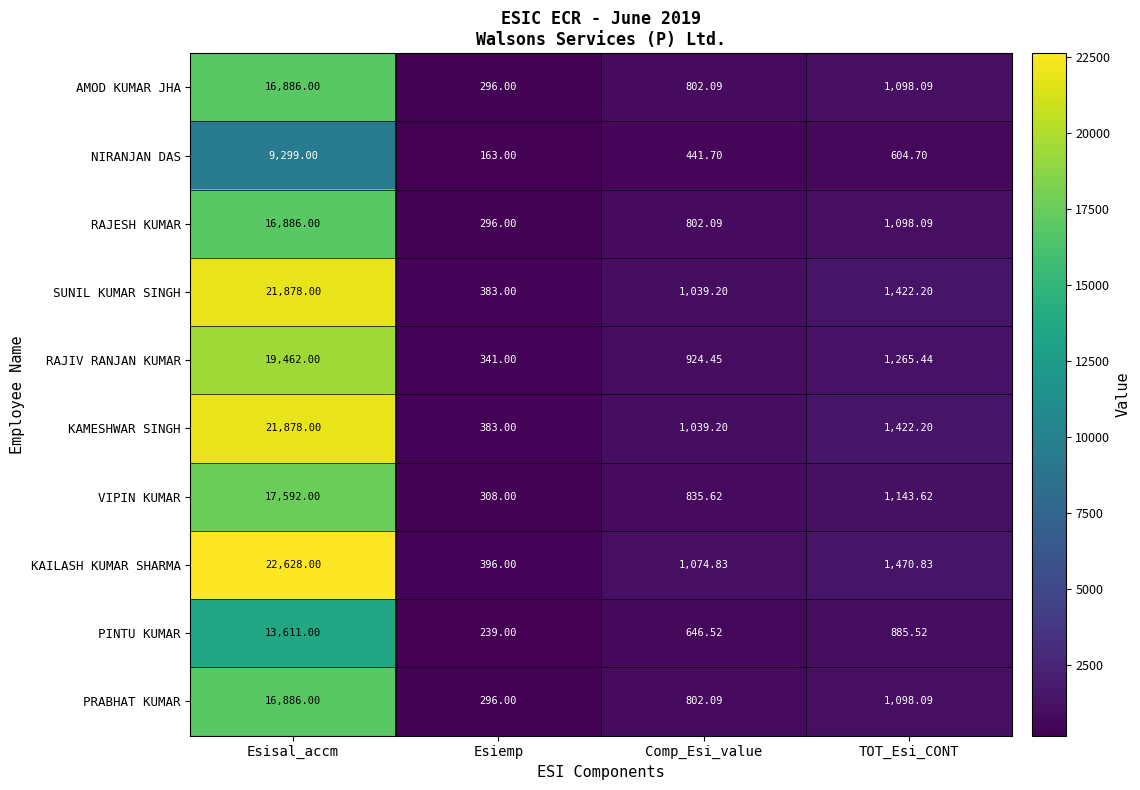

At which category is the sum across all series the highest?

Esisal_accm